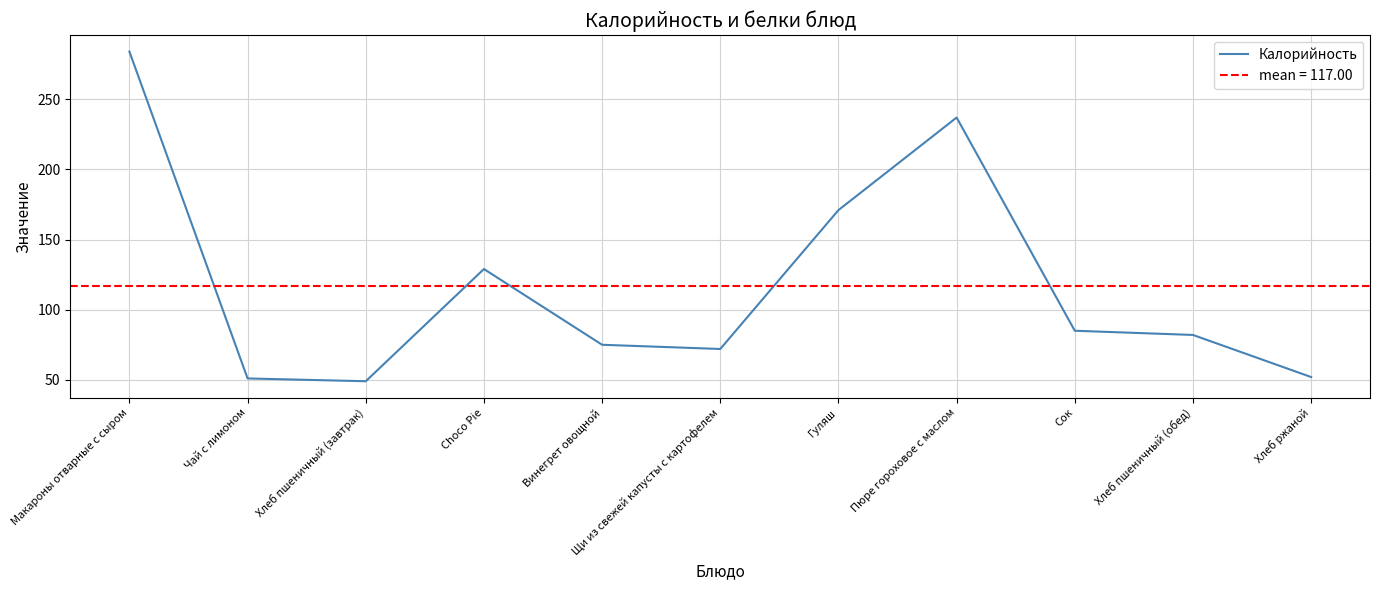

Reading left to right, extract all data points from this chart.

284	51	49	129	75	72	171	237	85	82	52